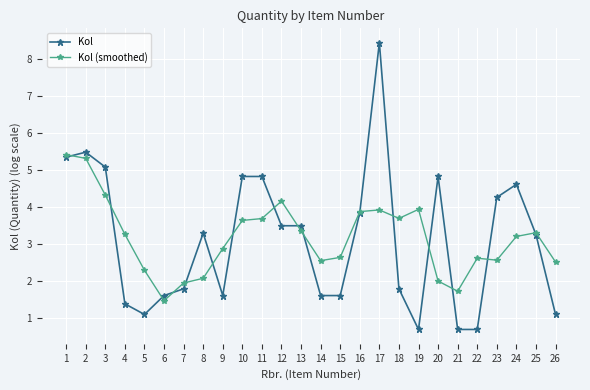

Where is the first local minimum for Kol (smoothed)?

6